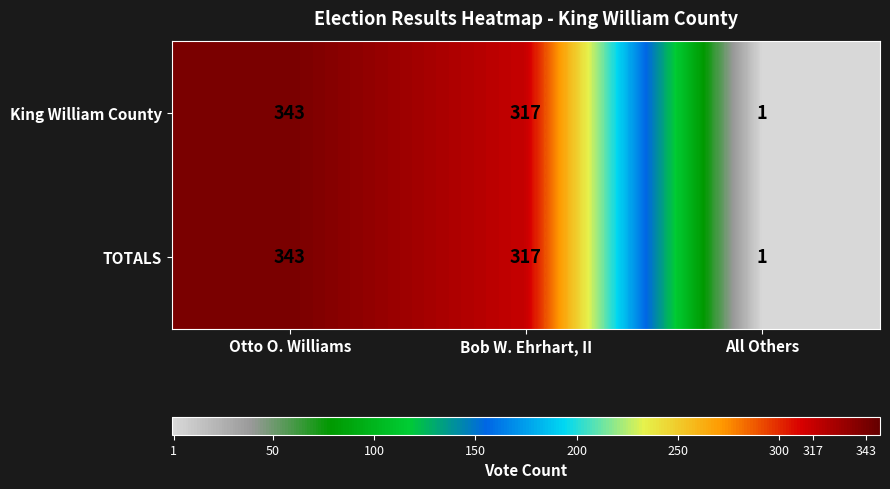

Which label corresponds to the largest value in the chart?

Otto O. Williams